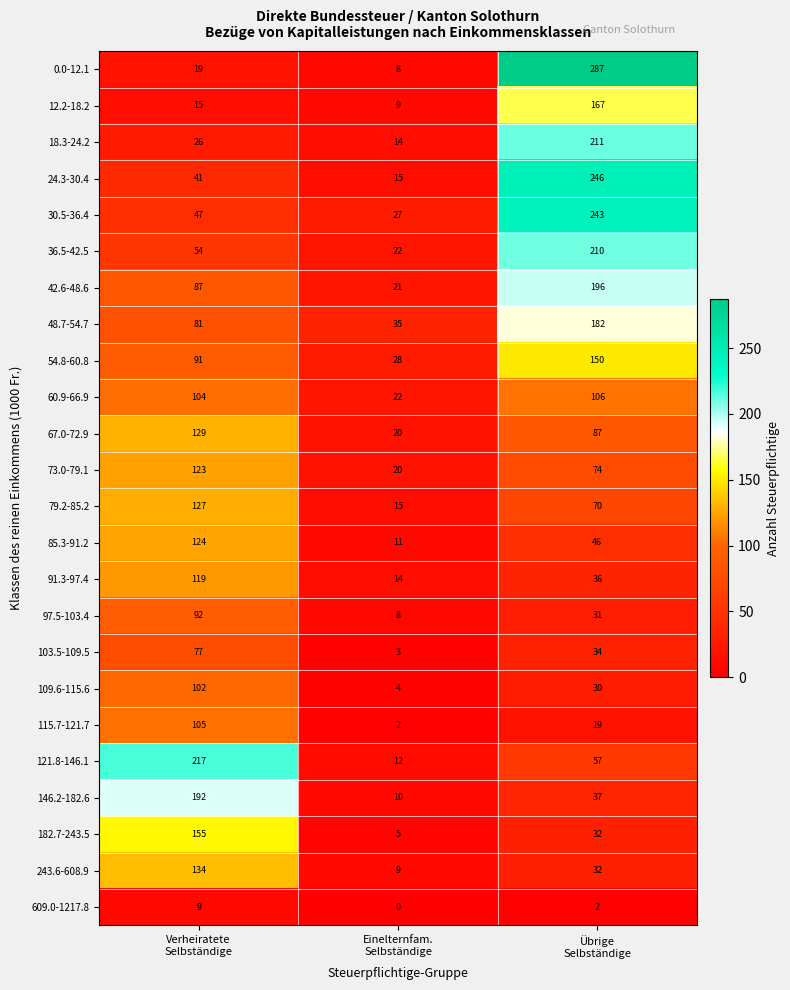

Rank the series by their maximum value, from highest to lowest.

0.0-12.1, 24.3-30.4, 30.5-36.4, 121.8-146.1, 18.3-24.2, 36.5-42.5, 42.6-48.6, 146.2-182.6, 48.7-54.7, 12.2-18.2, 182.7-243.5, 54.8-60.8, 243.6-608.9, 67.0-72.9, 79.2-85.2, 85.3-91.2, 73.0-79.1, 91.3-97.4, 60.9-66.9, 115.7-121.7, 109.6-115.6, 97.5-103.4, 103.5-109.5, 609.0-1217.8